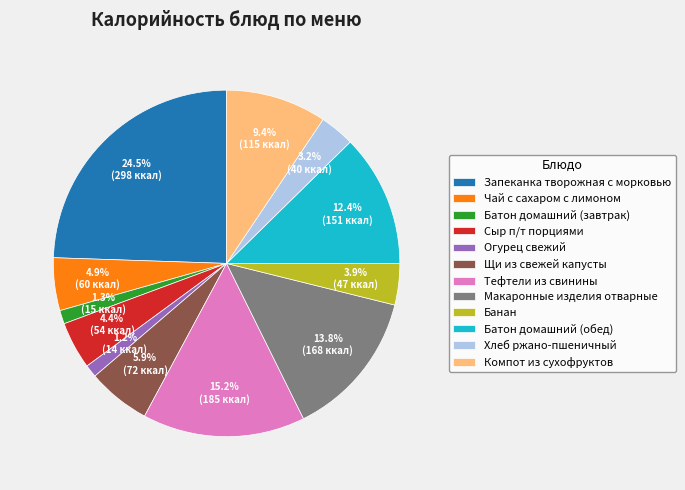

What is the largest slice in the pie chart?

Запеканка творожная с морковью